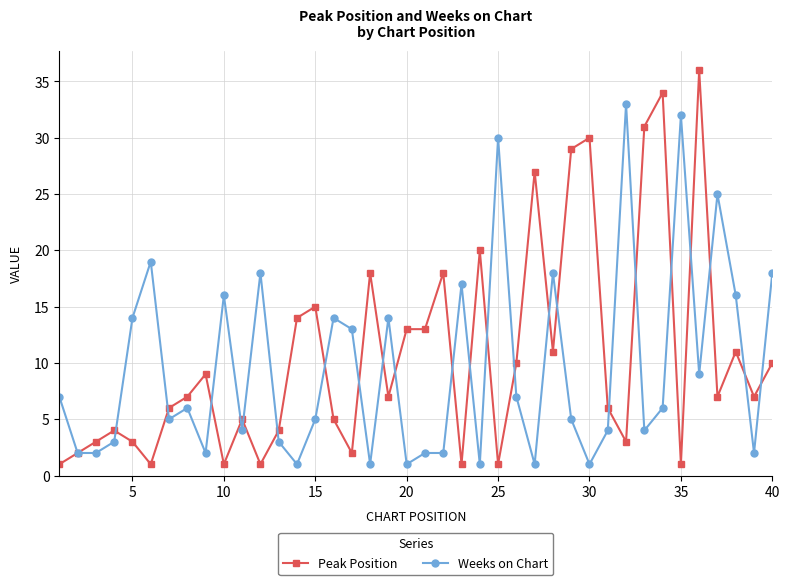

What is the greatest value displayed?

36